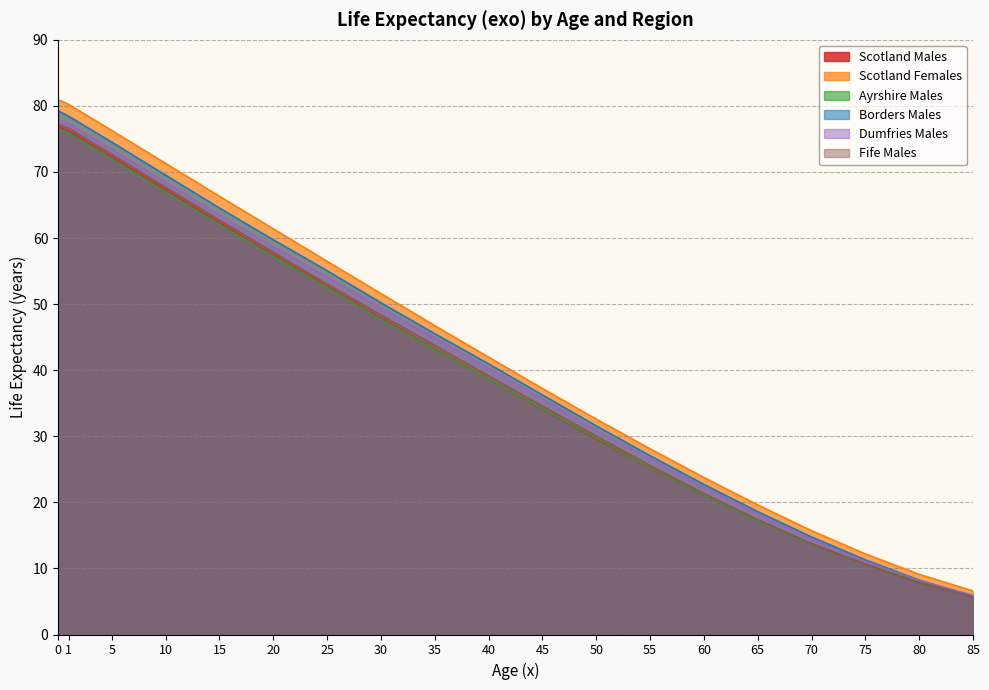

Which series has the largest total across all categories?

Scotland Females